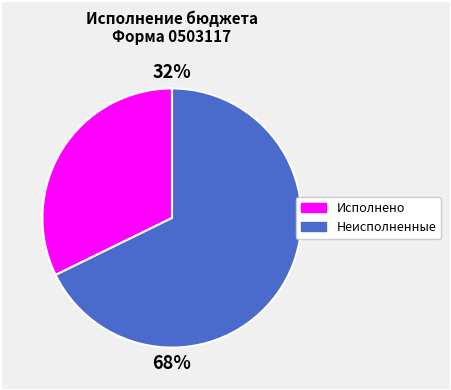

To the nearest percent, what is the average slice percentage?

50%